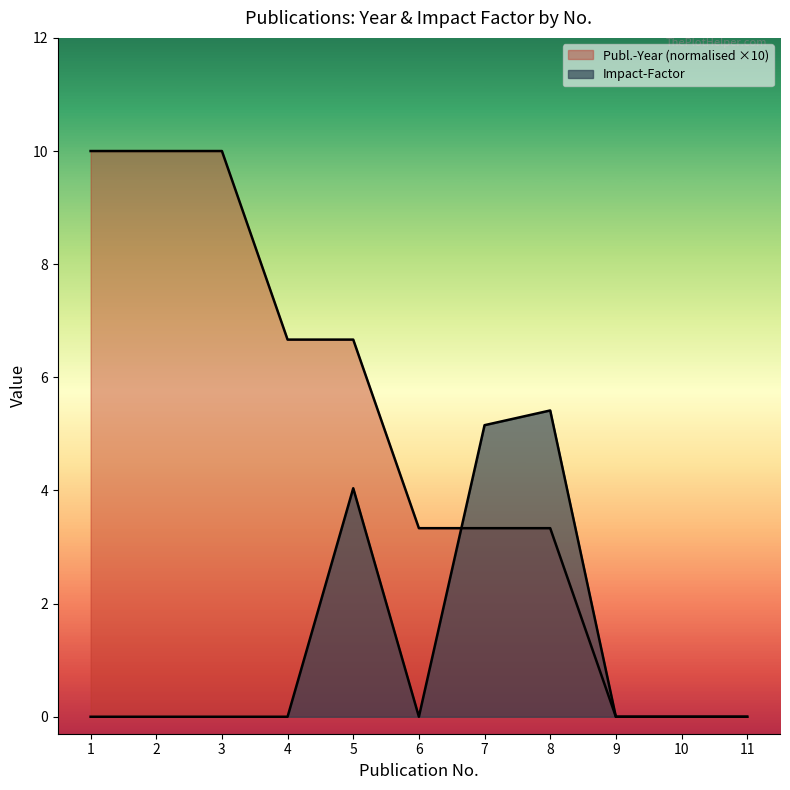

How many lines are shown in the chart?

2